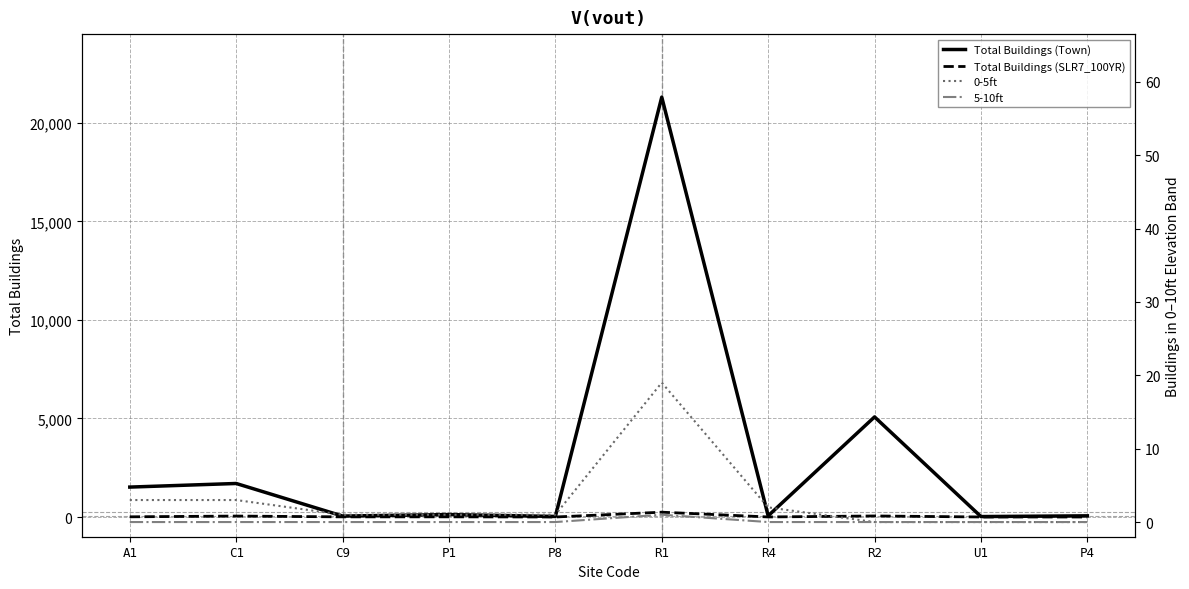

Count the number of data series in this chart.

4